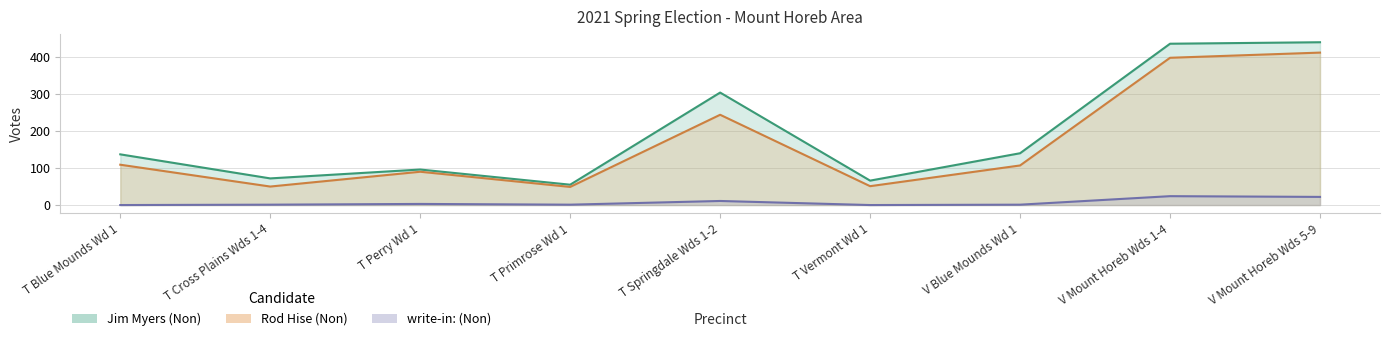

Is it true that Jim Myers (Non) equals 304 at T Springdale Wds 1-2?

True